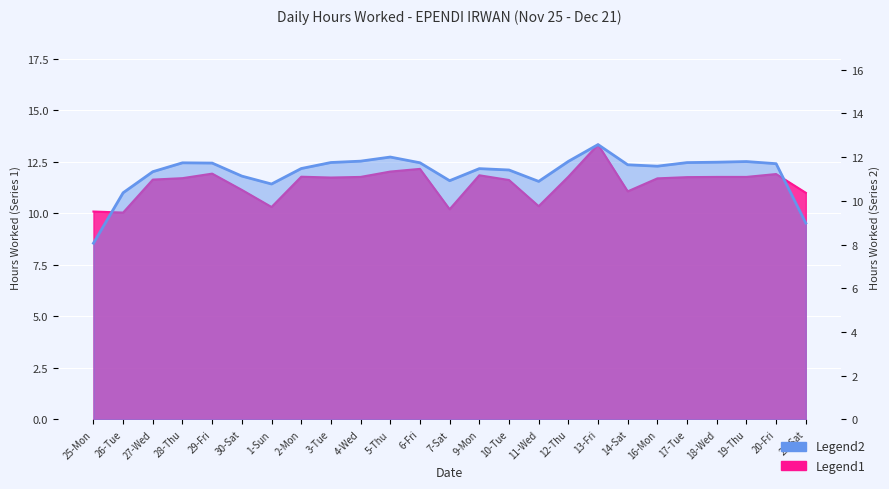

What is the average value?

11.5